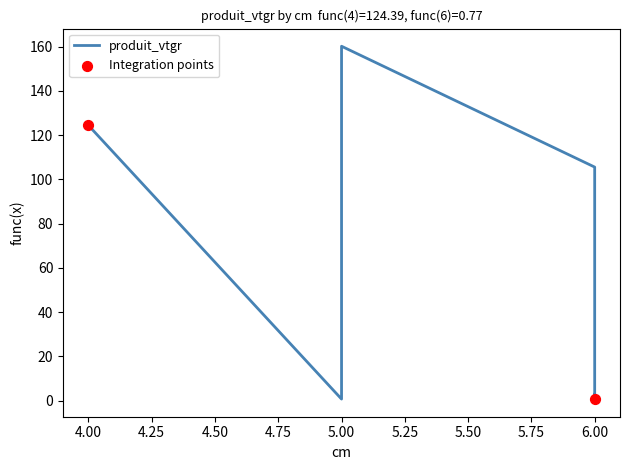

Which has a higher value, 5 or 6?

5